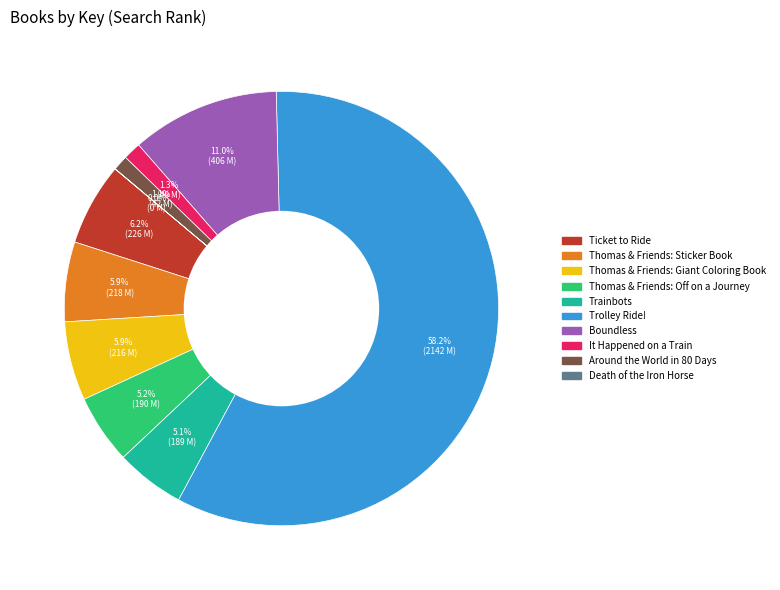

To the nearest percent, what portion does Thomas & Friends: Sticker Book represent?

6%